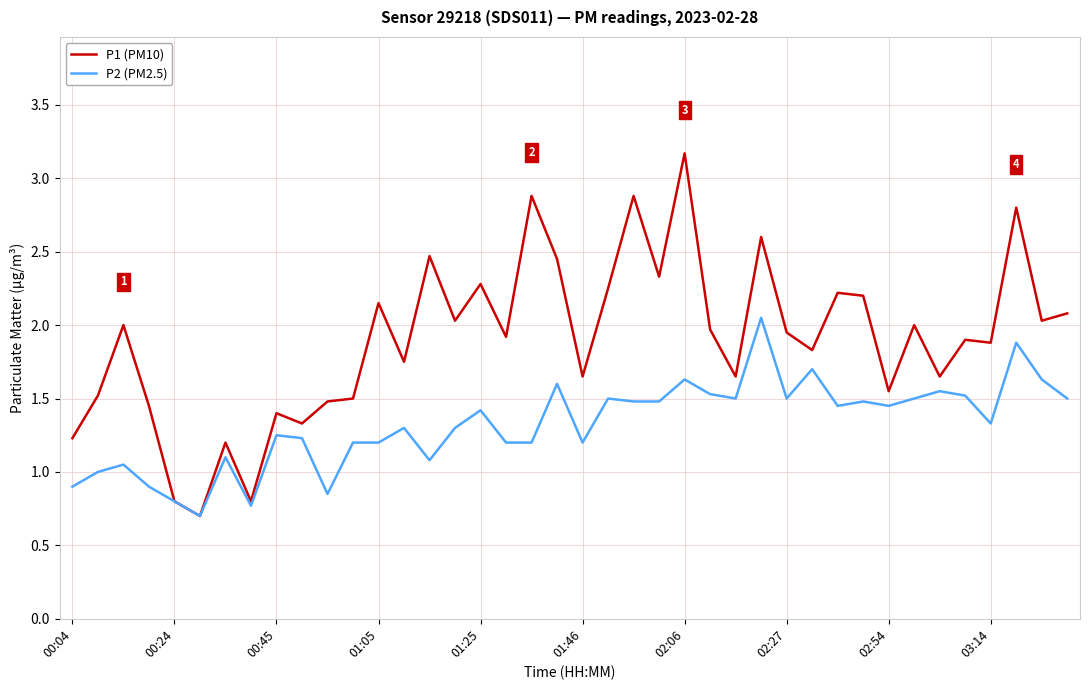

List the series in order of their overall mean, highest first.

P1 (PM10), P2 (PM2.5)